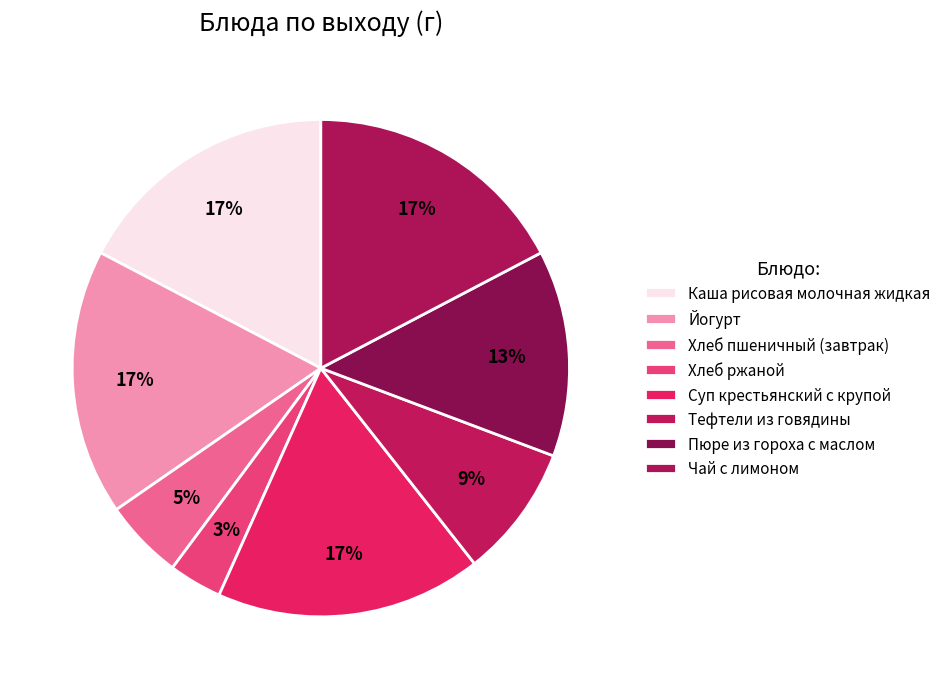

Which has a higher value, Каша рисовая молочная жидкая or Пюре из гороха с маслом?

Каша рисовая молочная жидкая